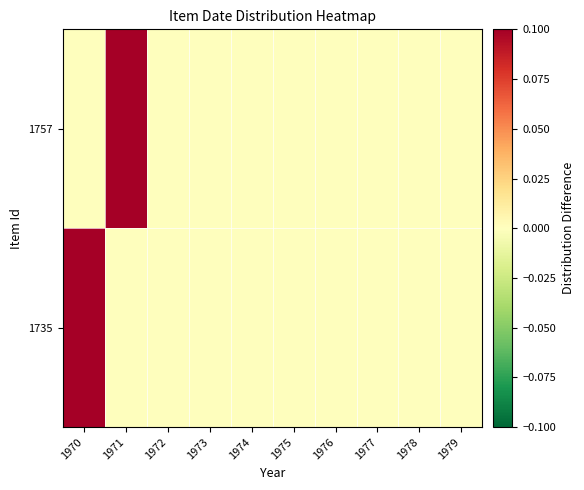

Which series has the largest range (max minus min)?

1735